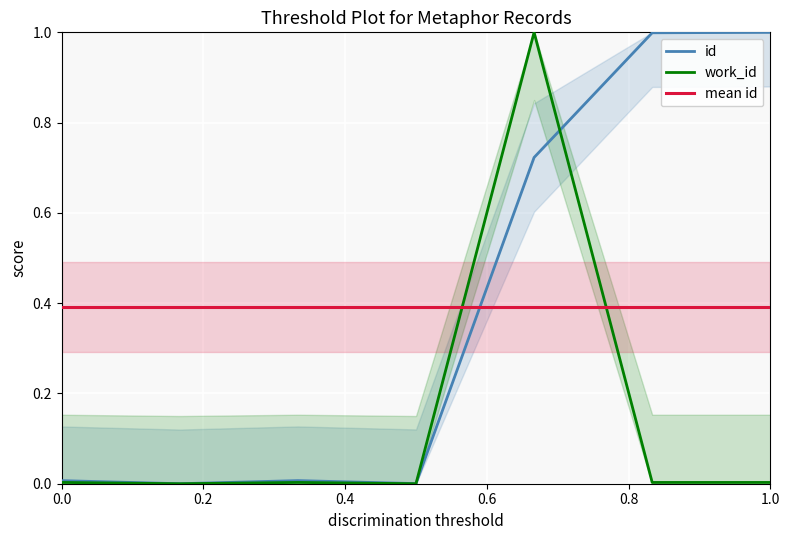

What is the minimum value for mean id?

0.4